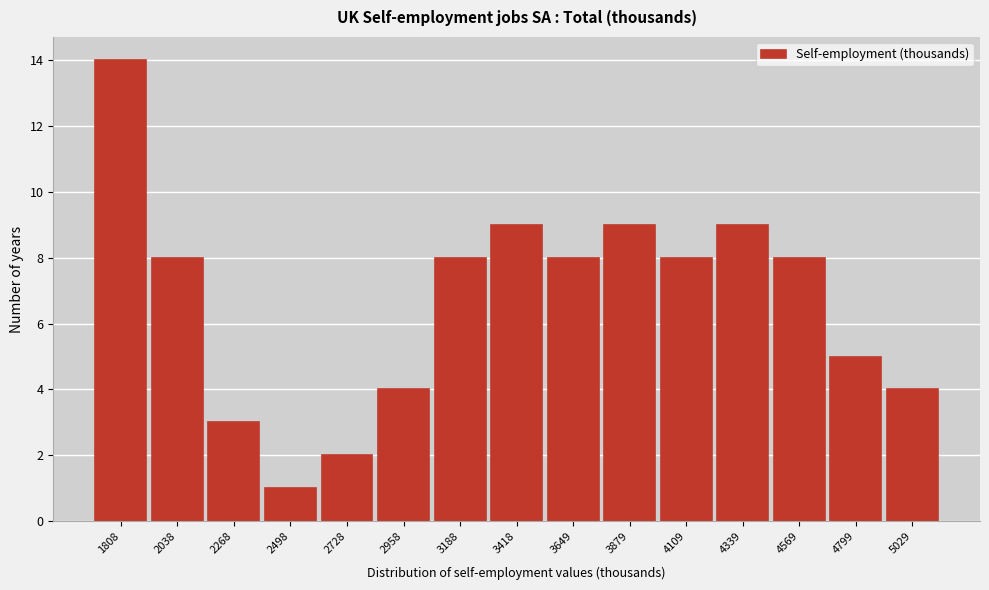

Reading right to left, extract all data points from this chart.

5029=4	4799=5	4569=8	4339=9	4109=8	3879=9	3649=8	3418=9	3188=8	2958=4	2728=2	2498=1	2268=3	2038=8	1808=14